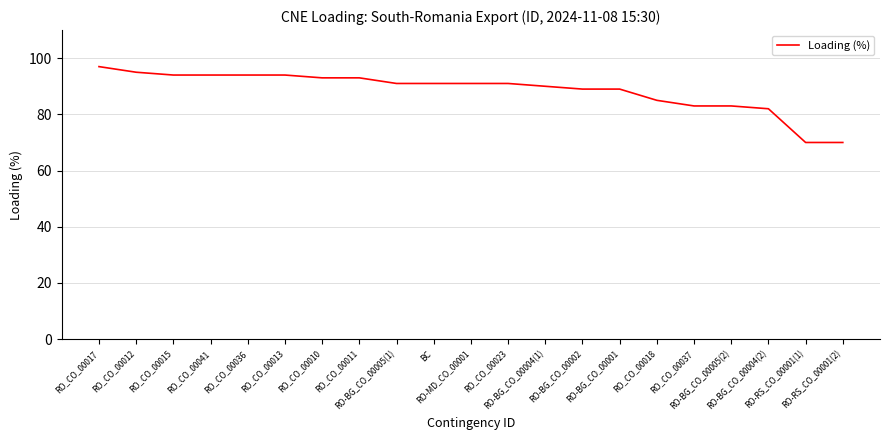

How many series are shown in this chart?

1